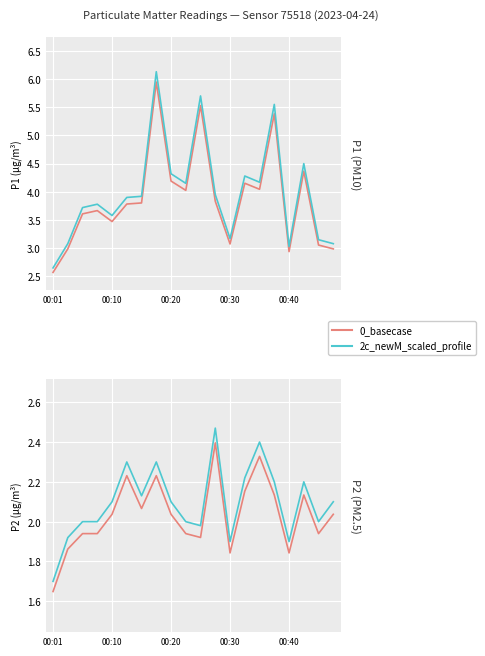

Count the number of data series in this chart.

2